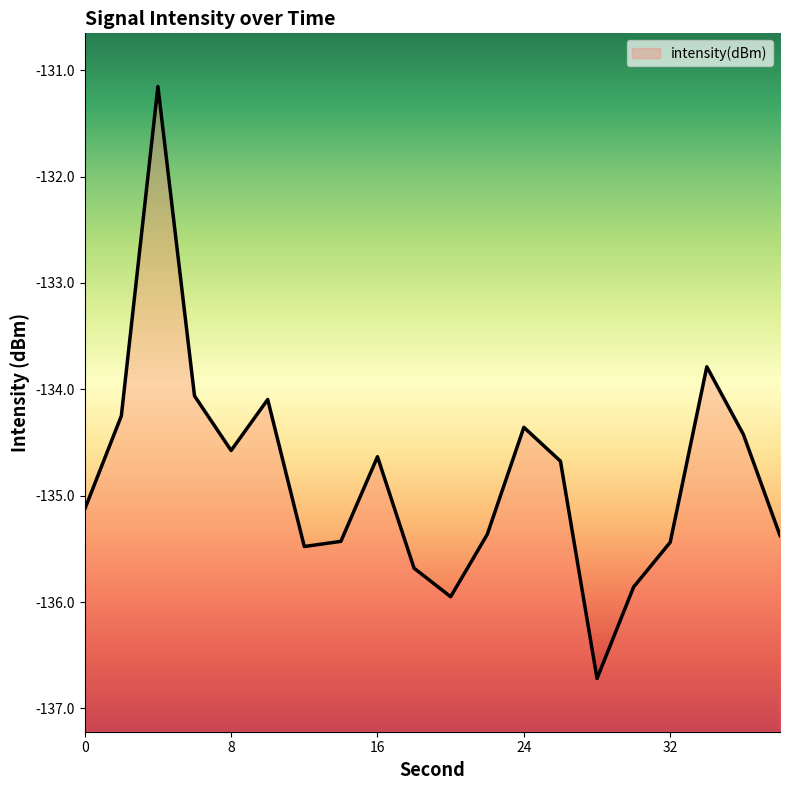

True or false: the data shows -134.4 at 24.

True